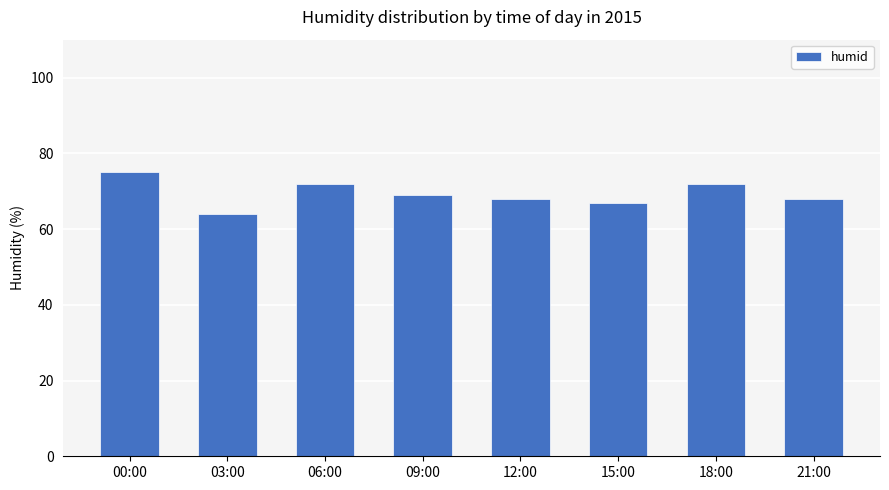

How many categories are shown in the chart?

8